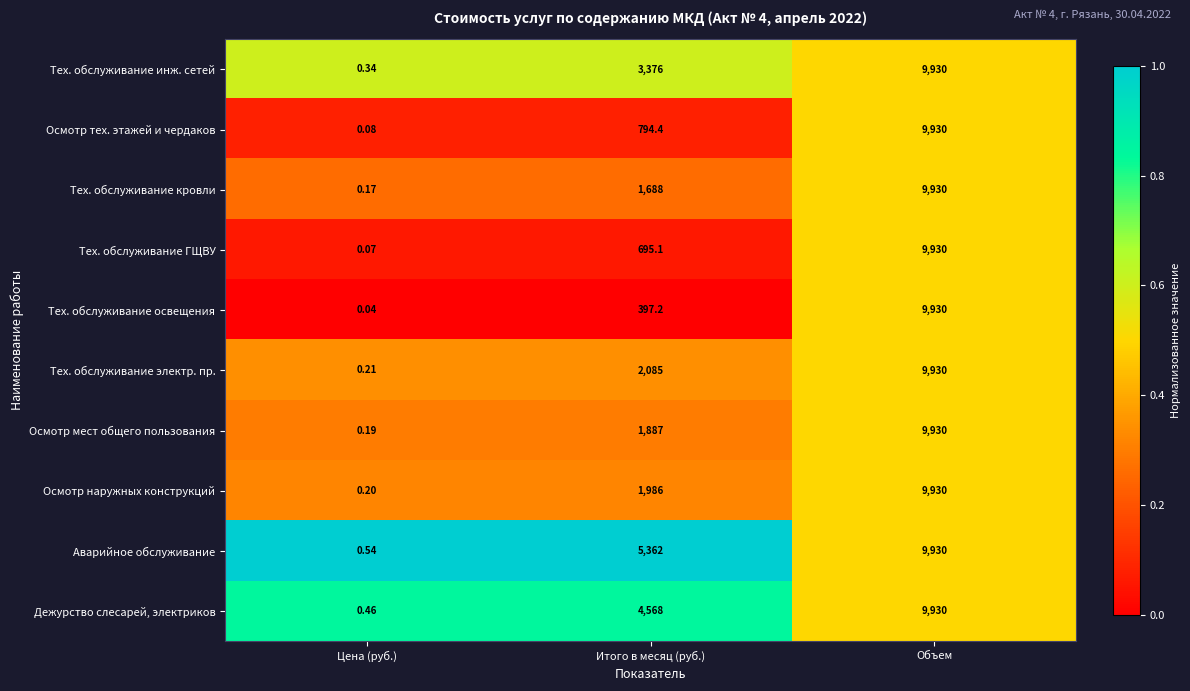

Which category has the lowest value across all series?

Цена (руб.)